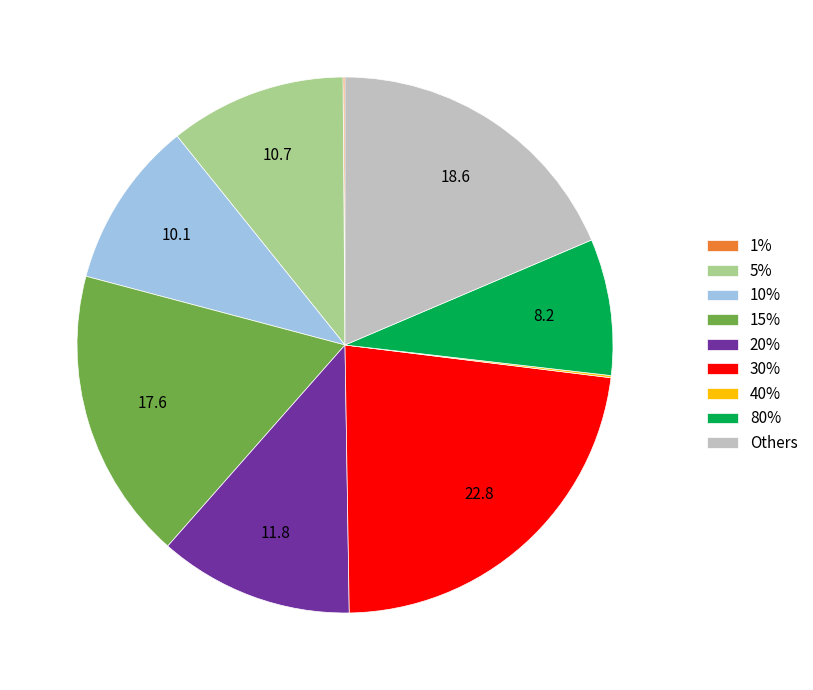

Is the sum of Others and 5% greater than half?

No